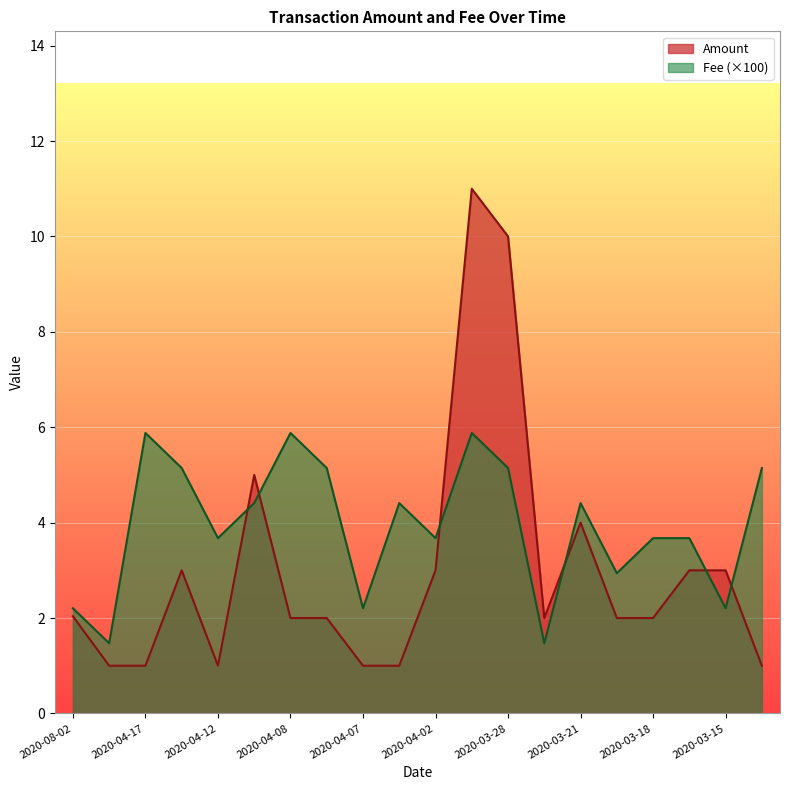

What is the total value across all series at 2020-03-28?

15.1